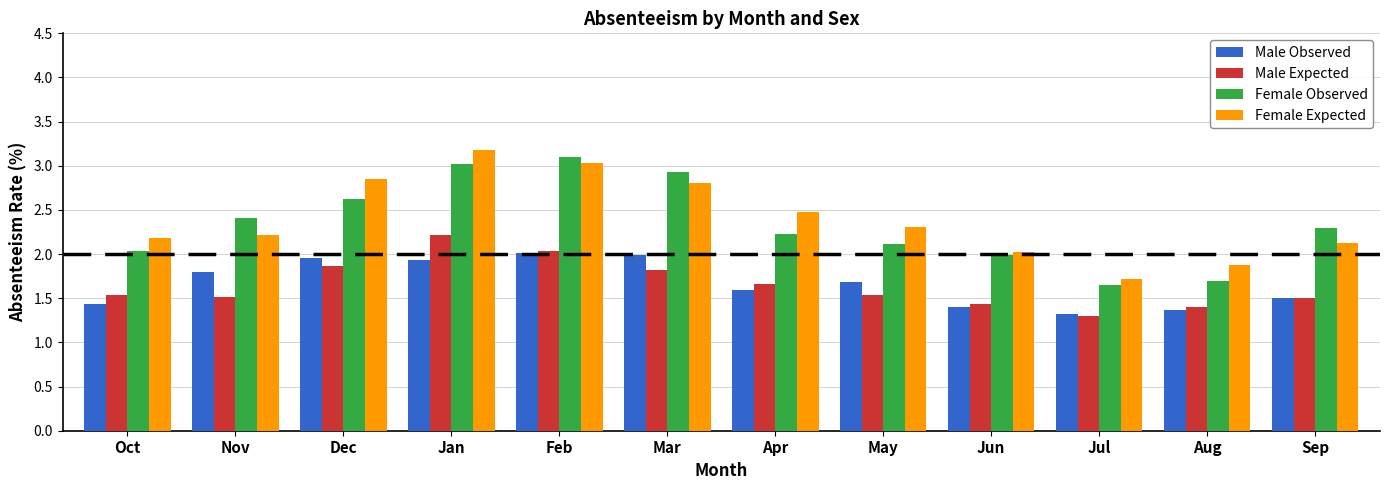

What is the sum of all Male Observed values?

20.0